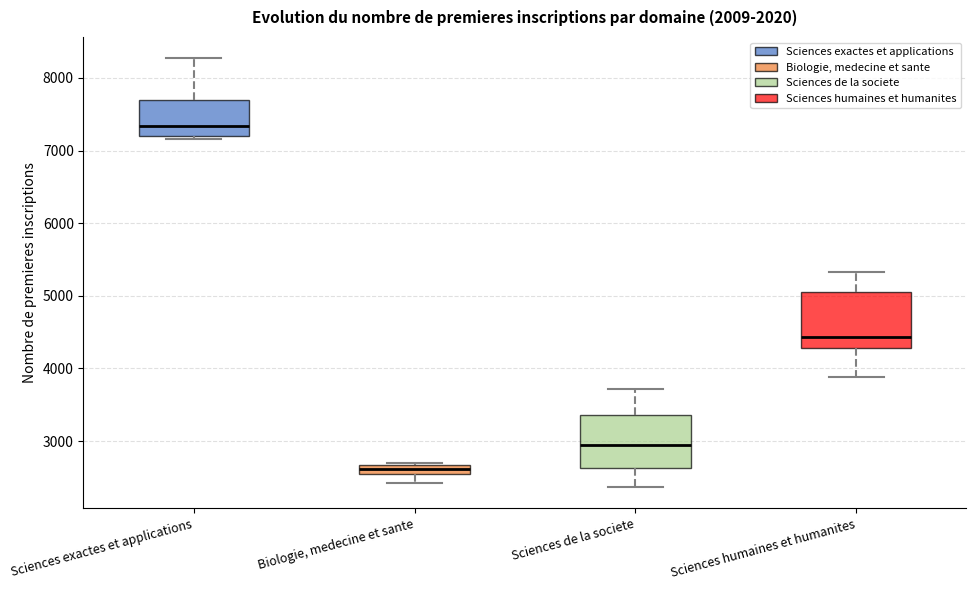

Which box's median line is the highest?

Sciences exactes et applications